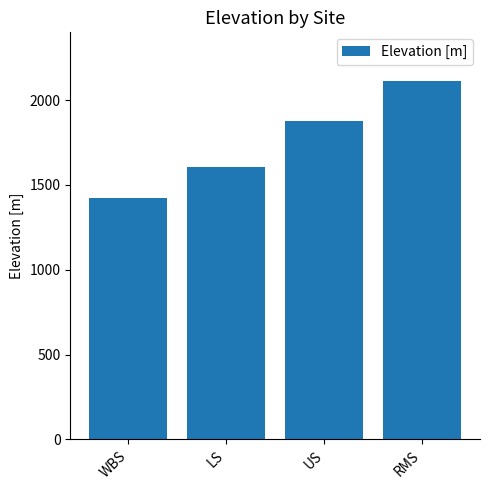

At which category does the chart reach its peak across all series?

RMS